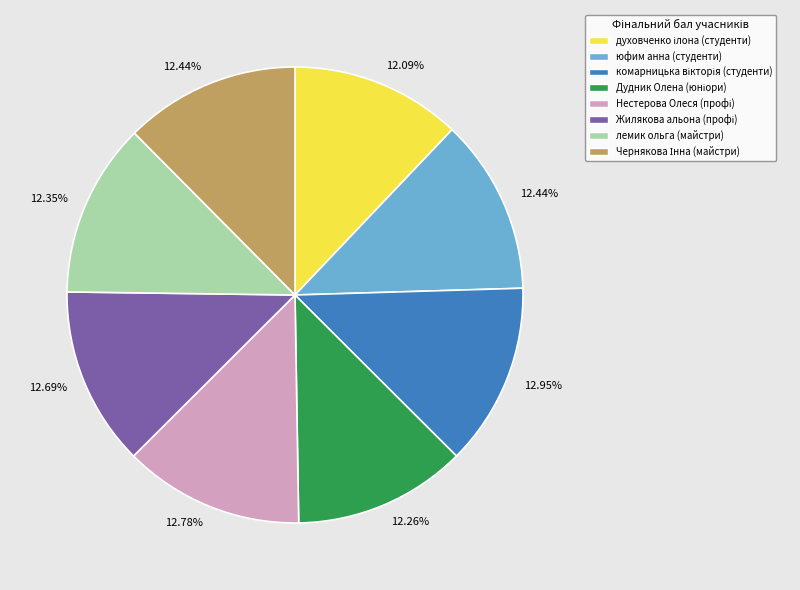

Is there a majority slice in this chart?

No